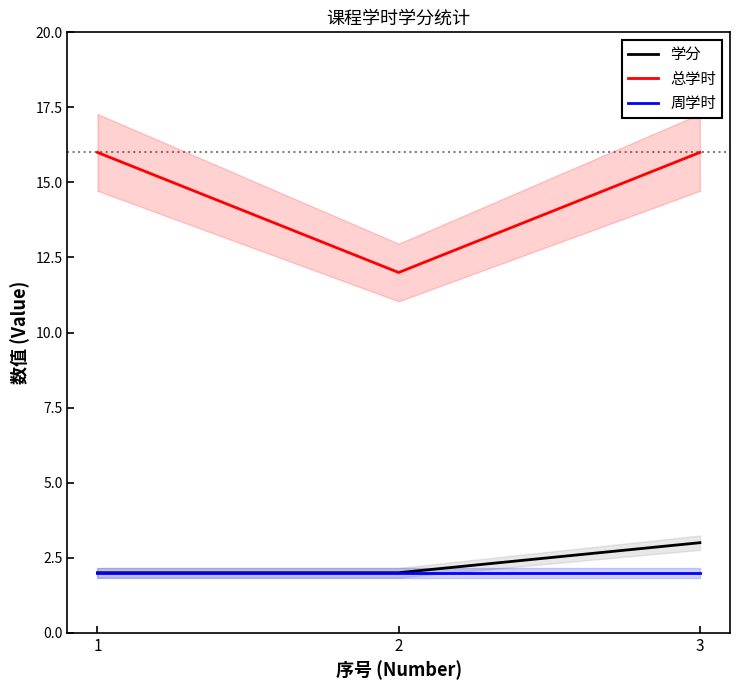

Does the chart display data point markers on the line(s)?

No